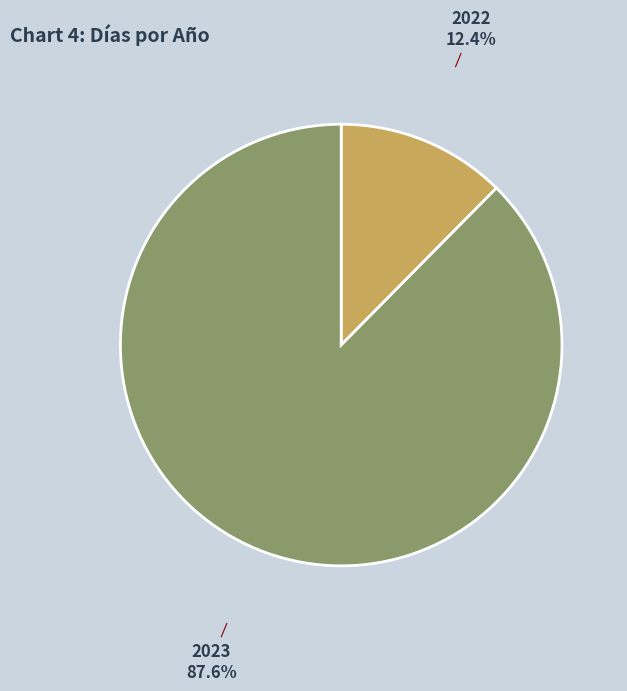

Is there any slice that represents more than half of the pie?

Yes